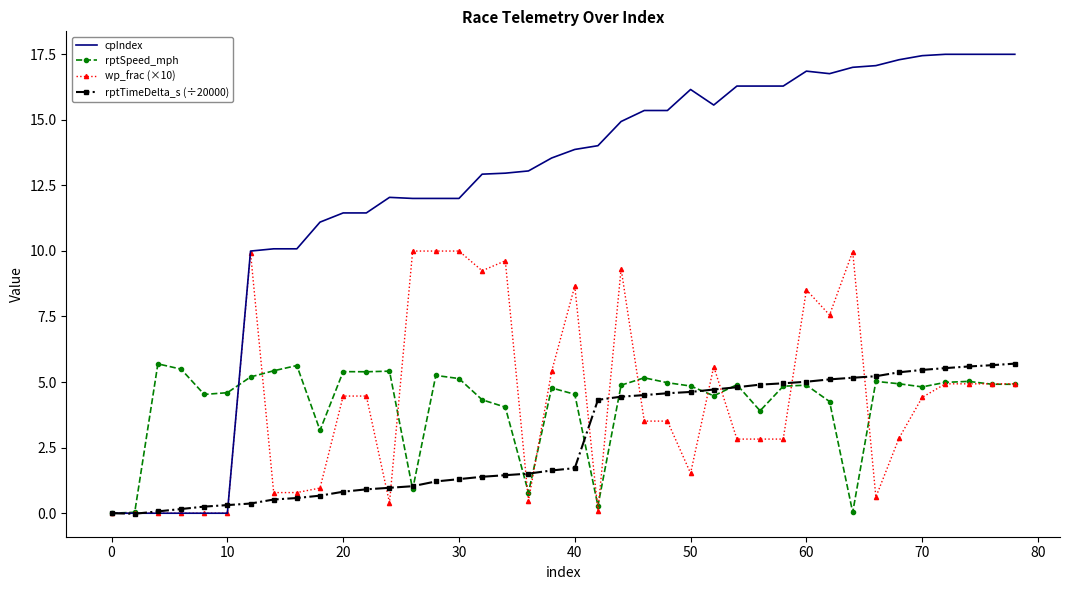

What is the average value of the cpIndex series?

12.3